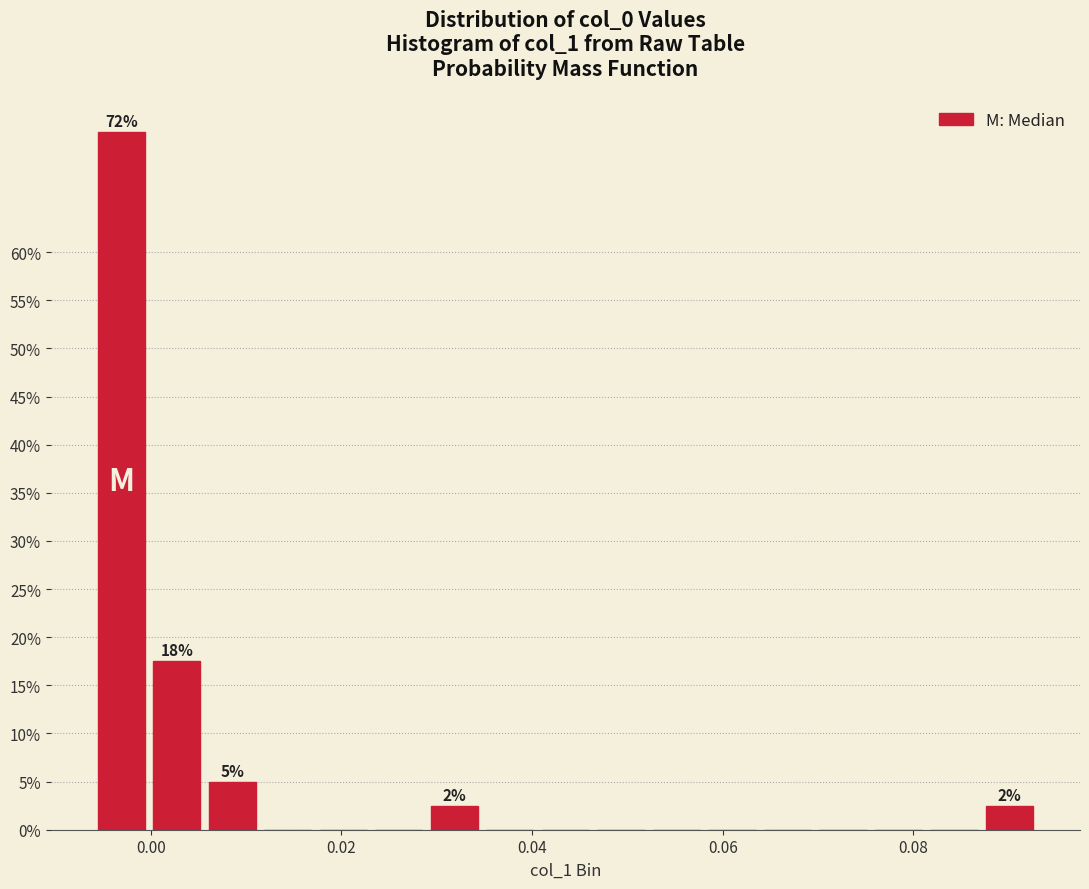

Around what value on the x-axis is the tallest bar? Give the approximate position of its centre, as read against the axis.

-0.004